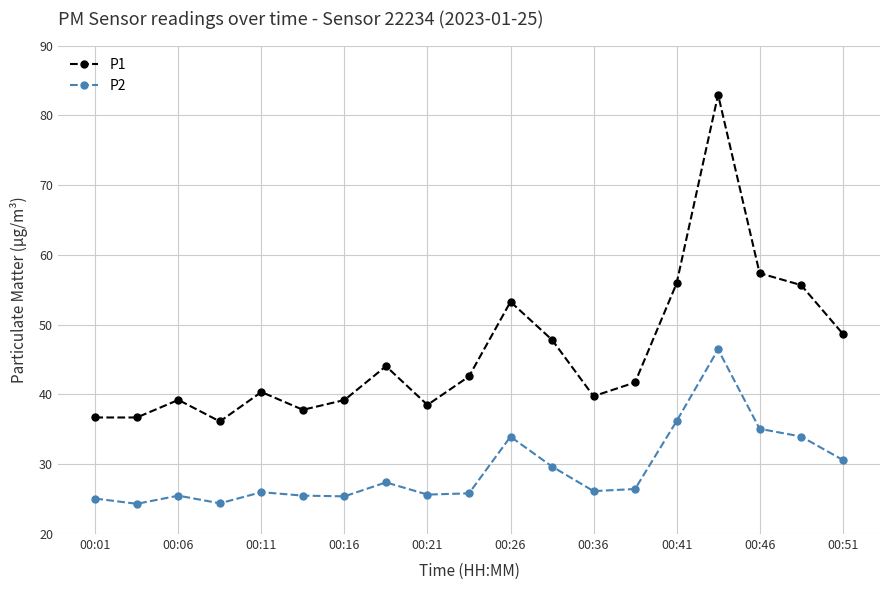

Which series has the largest total across all categories?

P1